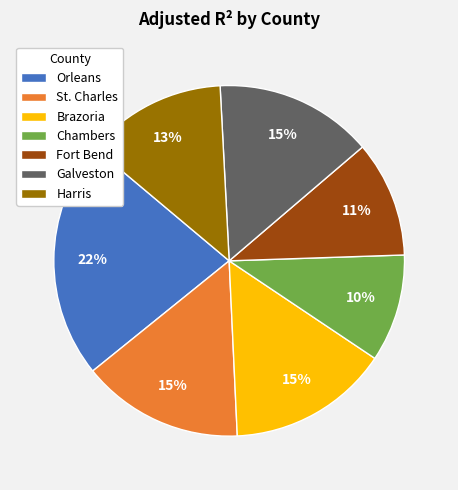

Is Brazoria the majority of the pie?

No